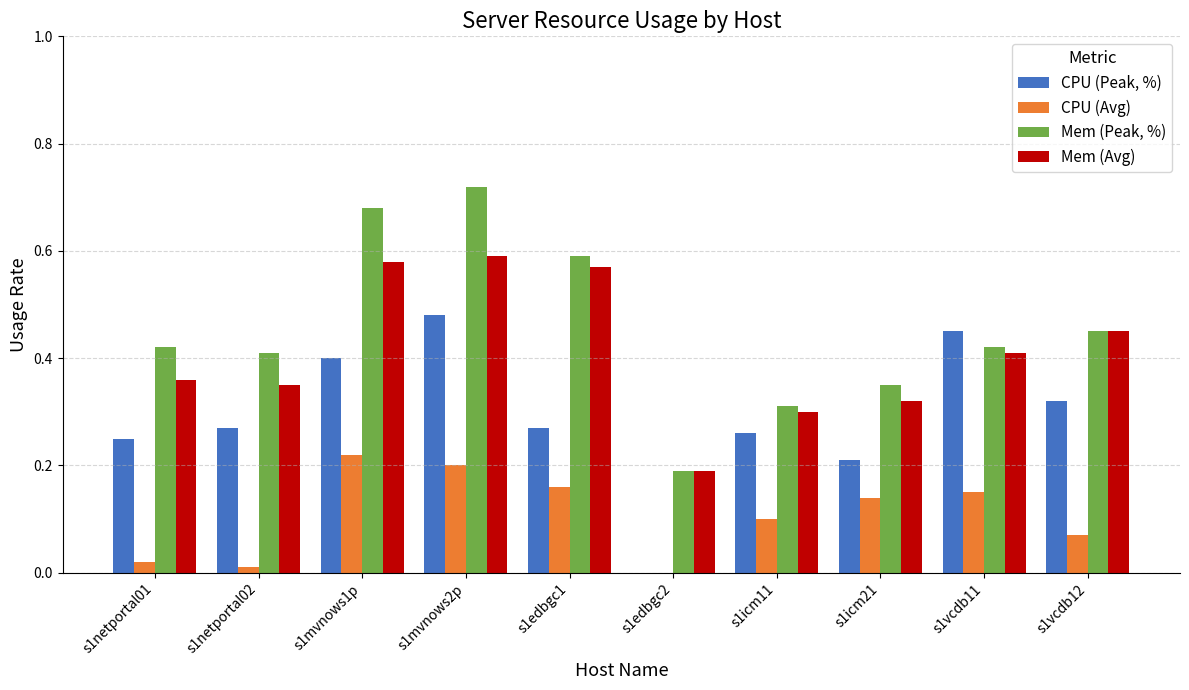

Which label corresponds to the largest value in the chart?

s1mvnows2p